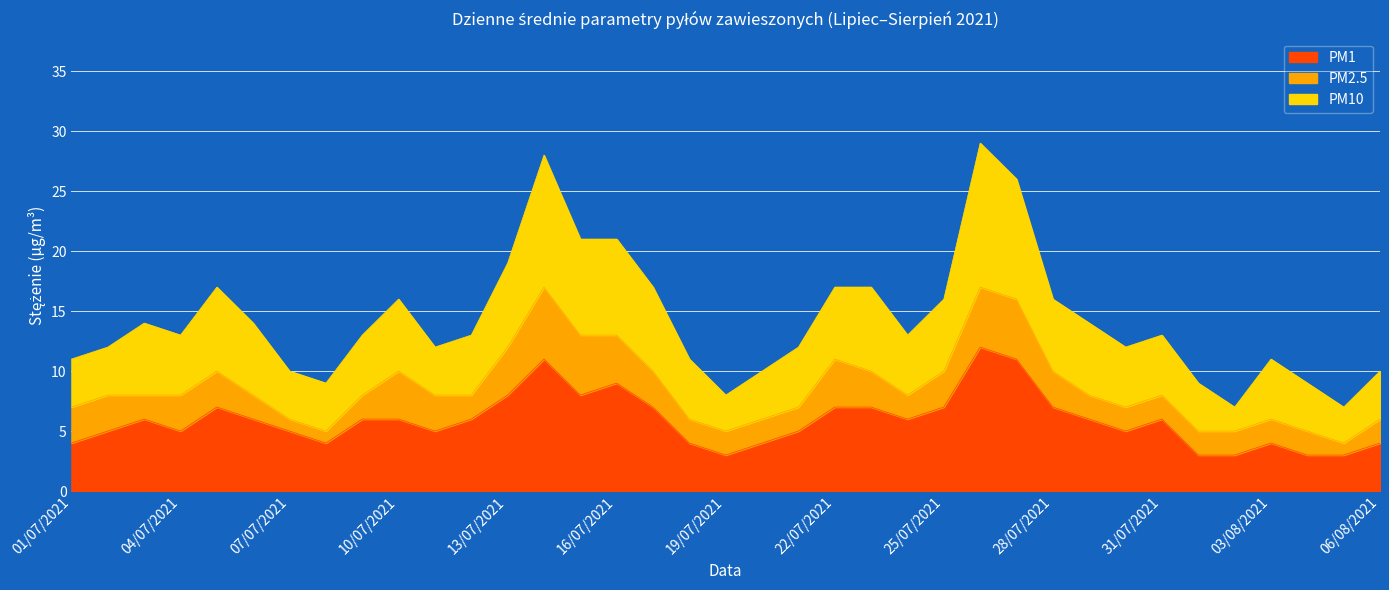

Reading left to right, extract all data points from this chart.

PM10: 01/07/2021=11	02/07/2021=12	03/07/2021=14	04/07/2021=13	05/07/2021=17	06/07/2021=14	07/07/2021=10	08/07/2021=9	09/07/2021=13	10/07/2021=16	11/07/2021=12	12/07/2021=13	13/07/2021=19	14/07/2021=28	15/07/2021=21	16/07/2021=21	17/07/2021=17	18/07/2021=11	19/07/2021=8	20/07/2021=10	21/07/2021=12	22/07/2021=17	23/07/2021=17	24/07/2021=13	25/07/2021=16	26/07/2021=29	27/07/2021=26	28/07/2021=16	29/07/2021=14	30/07/2021=12	31/07/2021=13	01/08/2021=9	02/08/2021=7	03/08/2021=11	04/08/2021=9	05/08/2021=7	06/08/2021=10
PM2.5: 01/07/2021=7	02/07/2021=8	03/07/2021=8	04/07/2021=8	05/07/2021=10	06/07/2021=8	07/07/2021=6	08/07/2021=5	09/07/2021=8	10/07/2021=10	11/07/2021=8	12/07/2021=8	13/07/2021=12	14/07/2021=17	15/07/2021=13	16/07/2021=13	17/07/2021=10	18/07/2021=6	19/07/2021=5	20/07/2021=6	21/07/2021=7	22/07/2021=11	23/07/2021=10	24/07/2021=8	25/07/2021=10	26/07/2021=17	27/07/2021=16	28/07/2021=10	29/07/2021=8	30/07/2021=7	31/07/2021=8	01/08/2021=5	02/08/2021=5	03/08/2021=6	04/08/2021=5	05/08/2021=4	06/08/2021=6
PM1: 01/07/2021=4	02/07/2021=5	03/07/2021=6	04/07/2021=5	05/07/2021=7	06/07/2021=6	07/07/2021=5	08/07/2021=4	09/07/2021=6	10/07/2021=6	11/07/2021=5	12/07/2021=6	13/07/2021=8	14/07/2021=11	15/07/2021=8	16/07/2021=9	17/07/2021=7	18/07/2021=4	19/07/2021=3	20/07/2021=4	21/07/2021=5	22/07/2021=7	23/07/2021=7	24/07/2021=6	25/07/2021=7	26/07/2021=12	27/07/2021=11	28/07/2021=7	29/07/2021=6	30/07/2021=5	31/07/2021=6	01/08/2021=3	02/08/2021=3	03/08/2021=4	04/08/2021=3	05/08/2021=3	06/08/2021=4